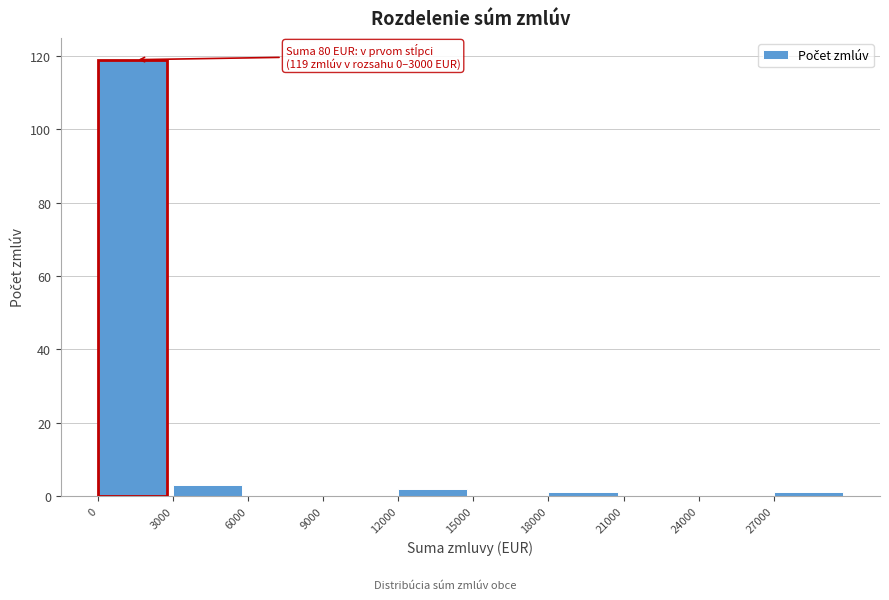

Which range on the x-axis has the tallest bar?

0 to 3000